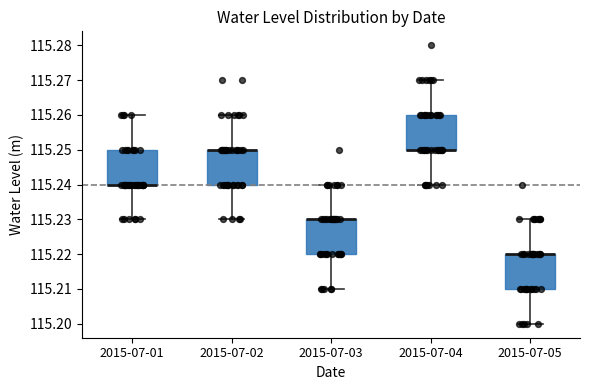

Reading left to right, transcribe this box plot: for each box, give where its median line is, the range the box spans, and where its two whiskers end, as read against the y-axis. The values are not printed on the chart, so give them approximately, as read against the axis.

2015-07-01: median 115.24 (drawn on the box's lower edge), box 115.24 to 115.25, whiskers 115.23 to 115.26
2015-07-02: median 115.25 (drawn on the box's upper edge), box 115.24 to 115.25, whiskers 115.23 to 115.26
2015-07-03: median 115.23 (drawn on the box's upper edge), box 115.22 to 115.23, whiskers 115.21 to 115.24
2015-07-04: median 115.25 (drawn on the box's lower edge), box 115.25 to 115.26, whiskers 115.24 to 115.27
2015-07-05: median 115.22 (drawn on the box's upper edge), box 115.21 to 115.22, whiskers 115.20 to 115.23